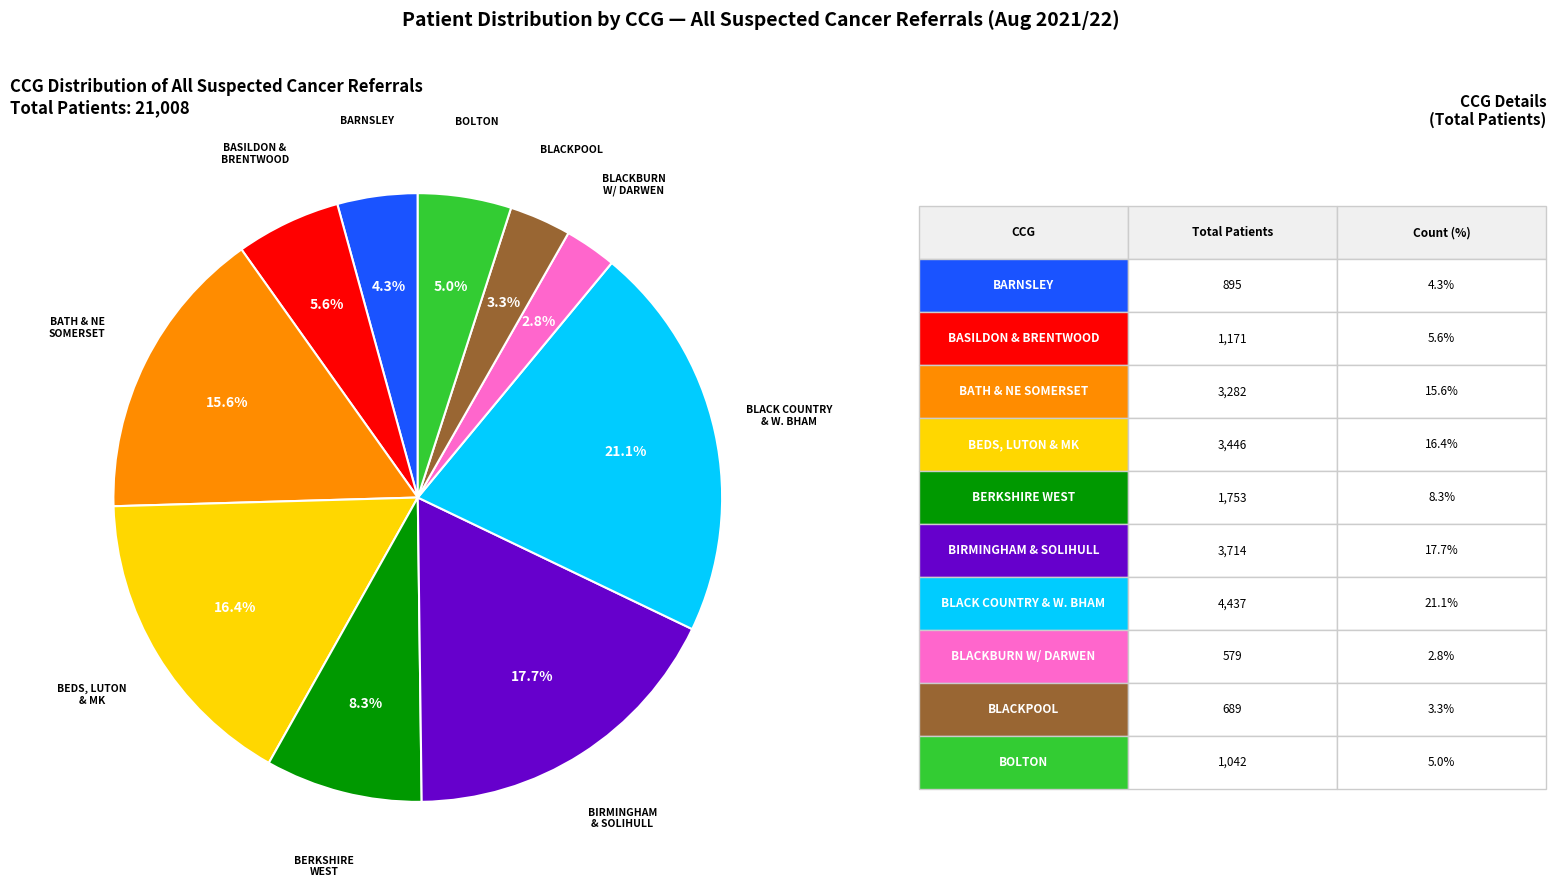

Is there a majority slice in this chart?

No